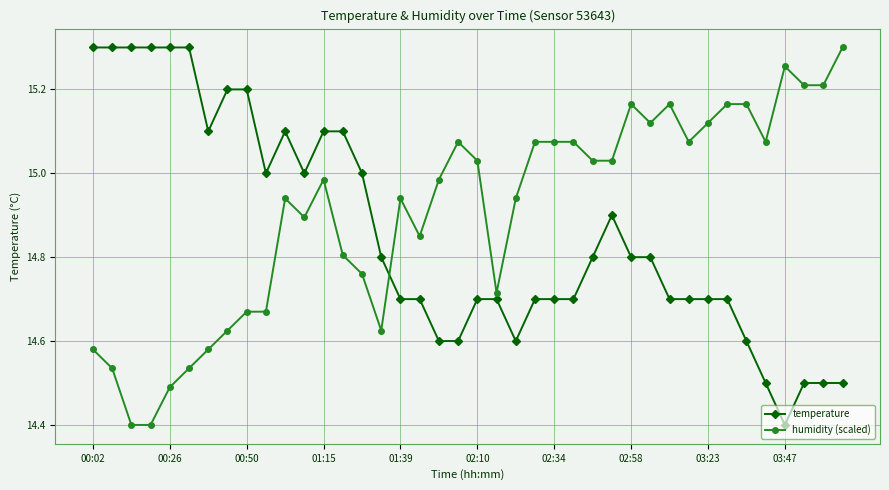

What is the lowest value of the humidity (scaled) series?

14.4